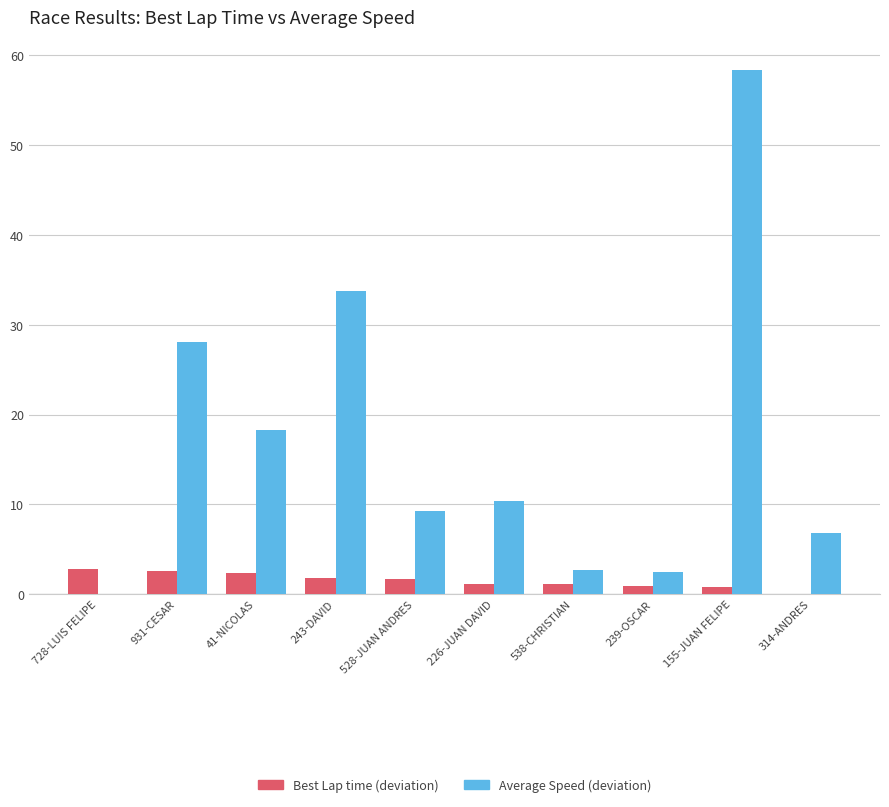

At which category is the sum across all series the highest?

155-JUAN FELIPE